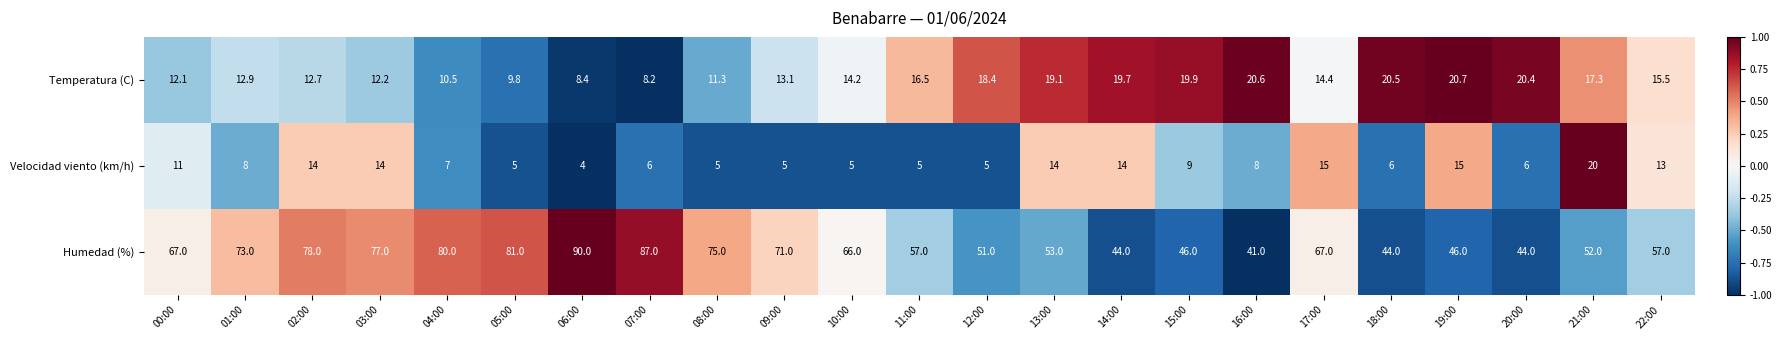

What is the difference between the maximum and second lowest values in the Temperatura (C) series?

12.3